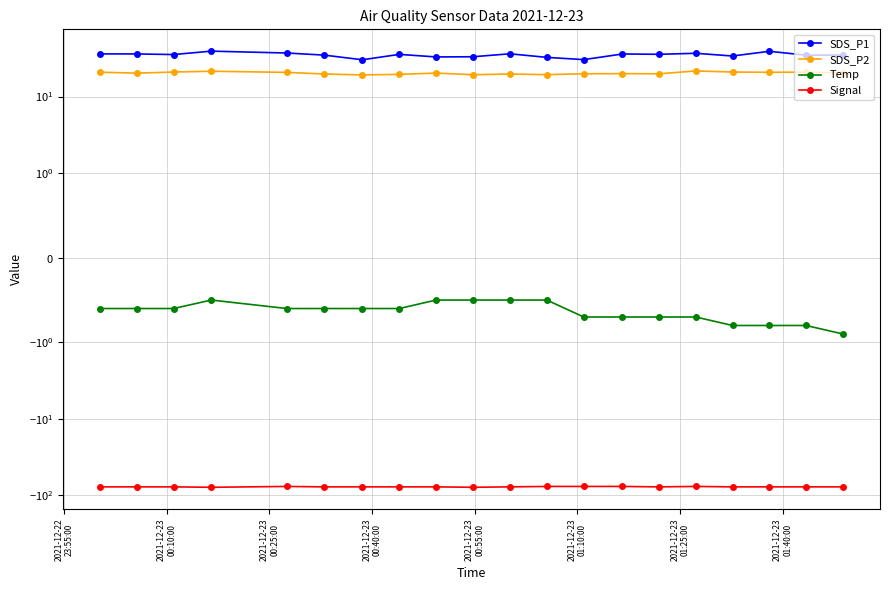

How many distinct data groups are displayed?

4